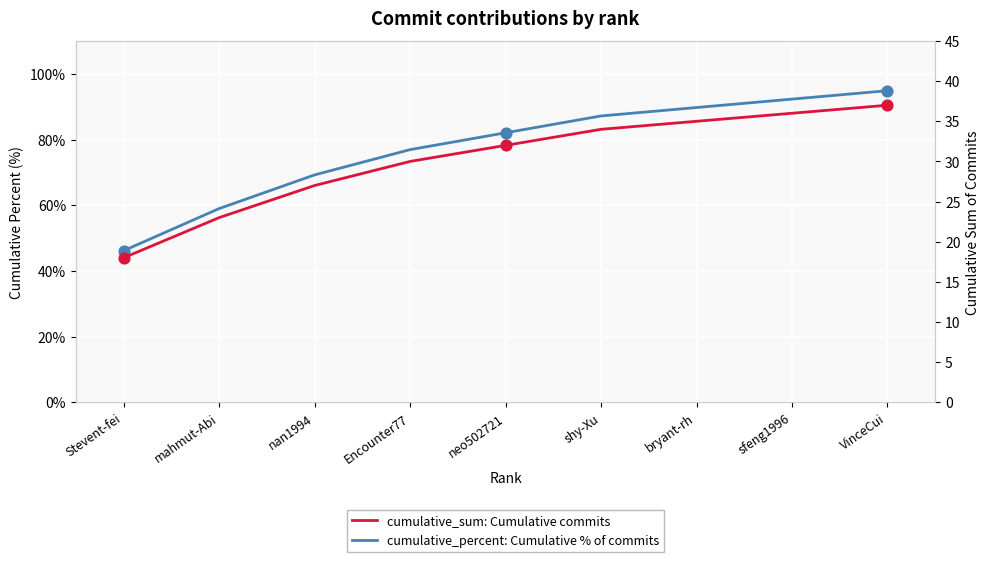

Which series reaches the maximum Y coordinate?

cumulative_percent: Cumulative % of commits